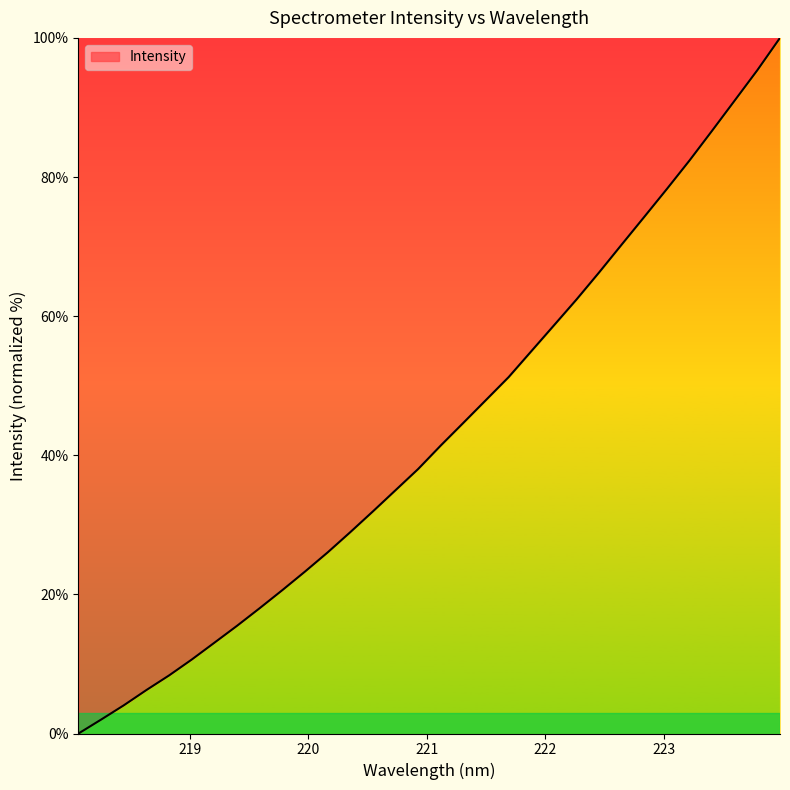

What is the greatest value displayed?

100.0